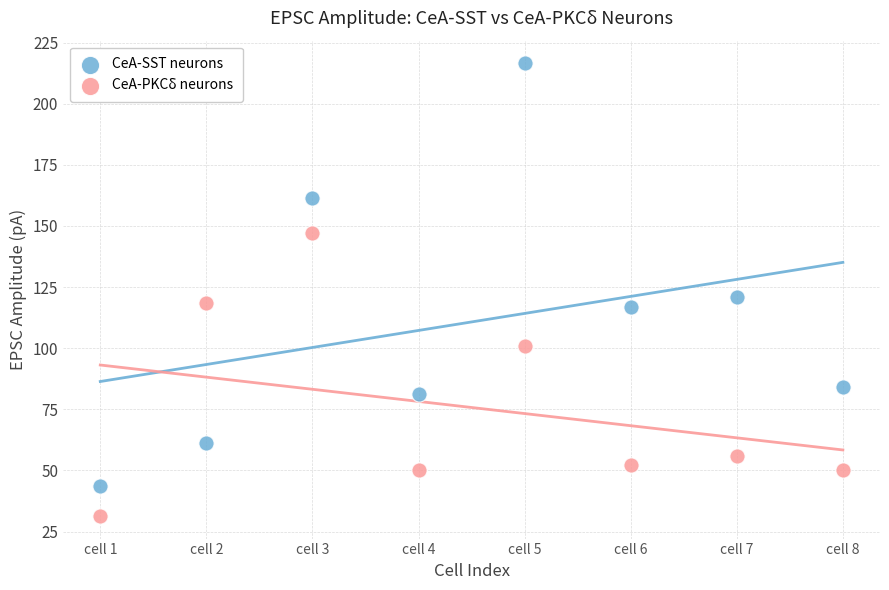

Which series contains the highest Y value?

CeA-SST neurons